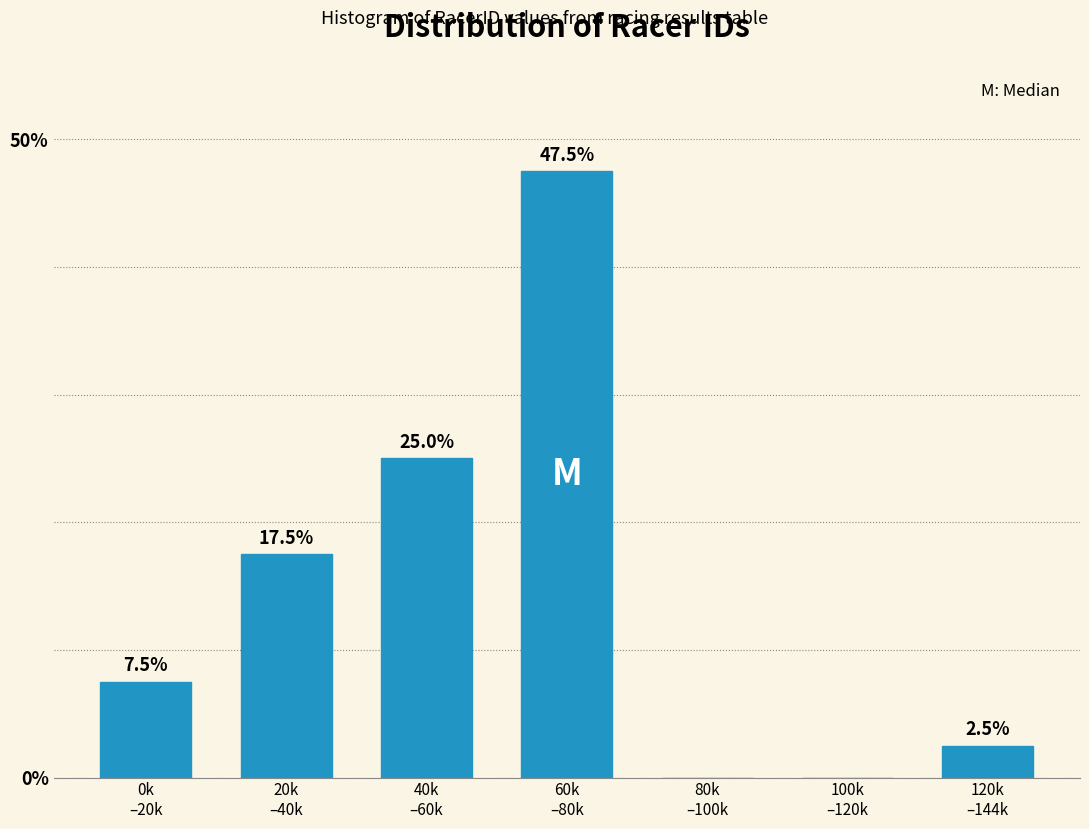

What is the sum of all values?

100.0